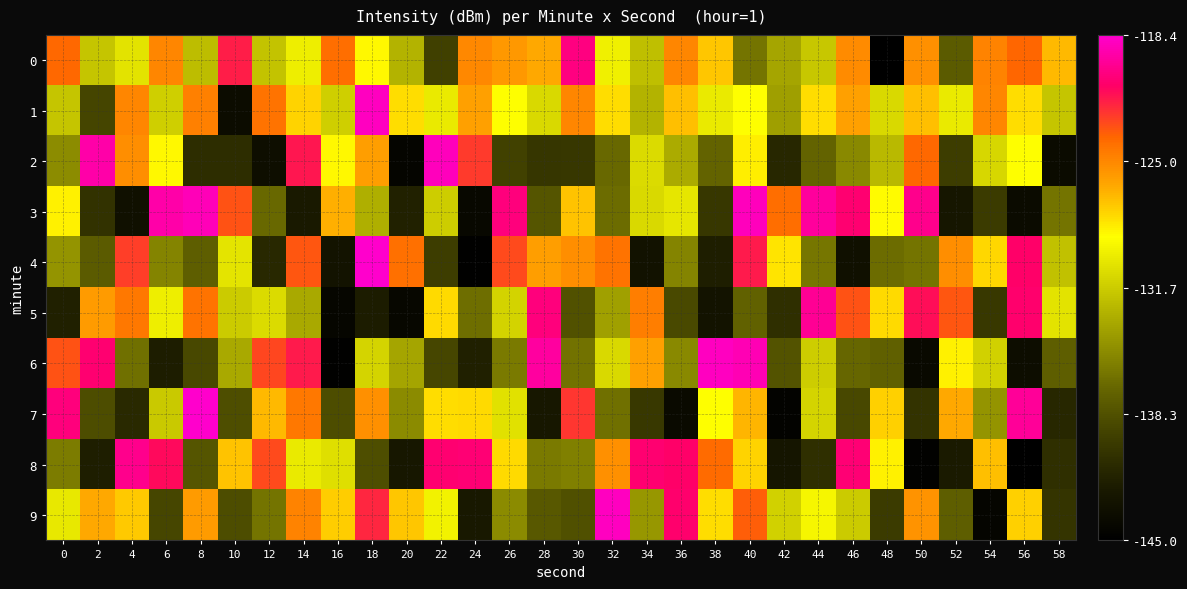

What is the greatest value displayed?

-118.4